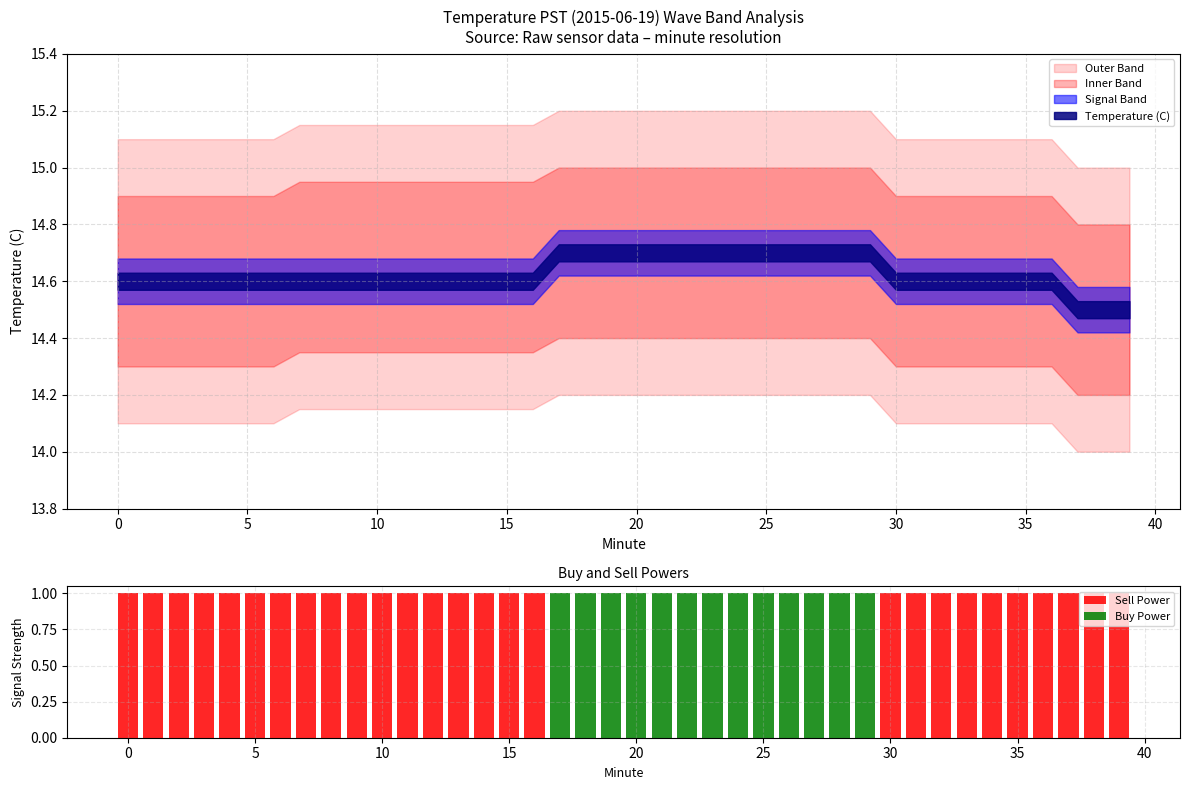

List the series in order of their overall mean, lowest first.

Buy Power, Sell Power